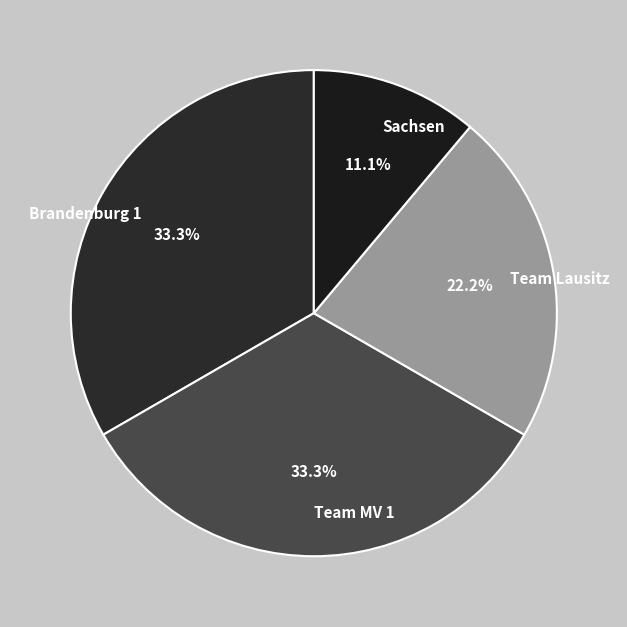

What portion of the pie excludes Team Lausitz?

77.8%